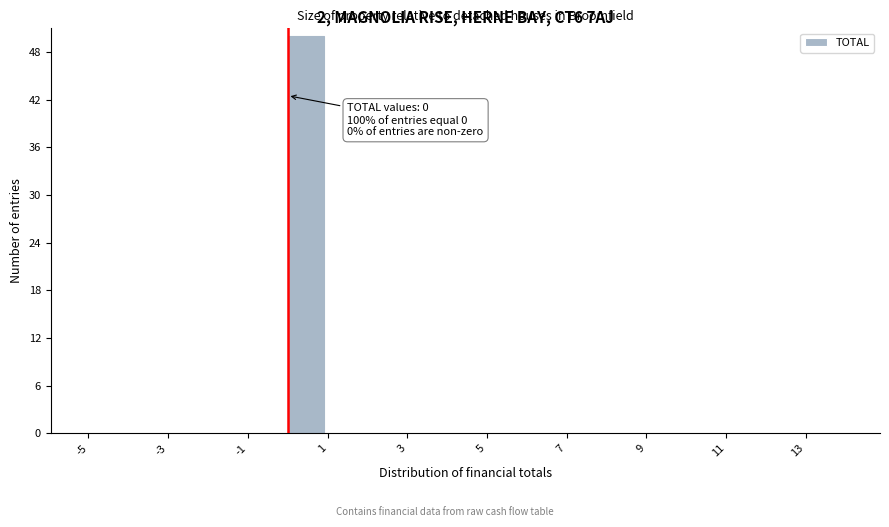

Which range on the x-axis has the tallest bar?

0 to 1